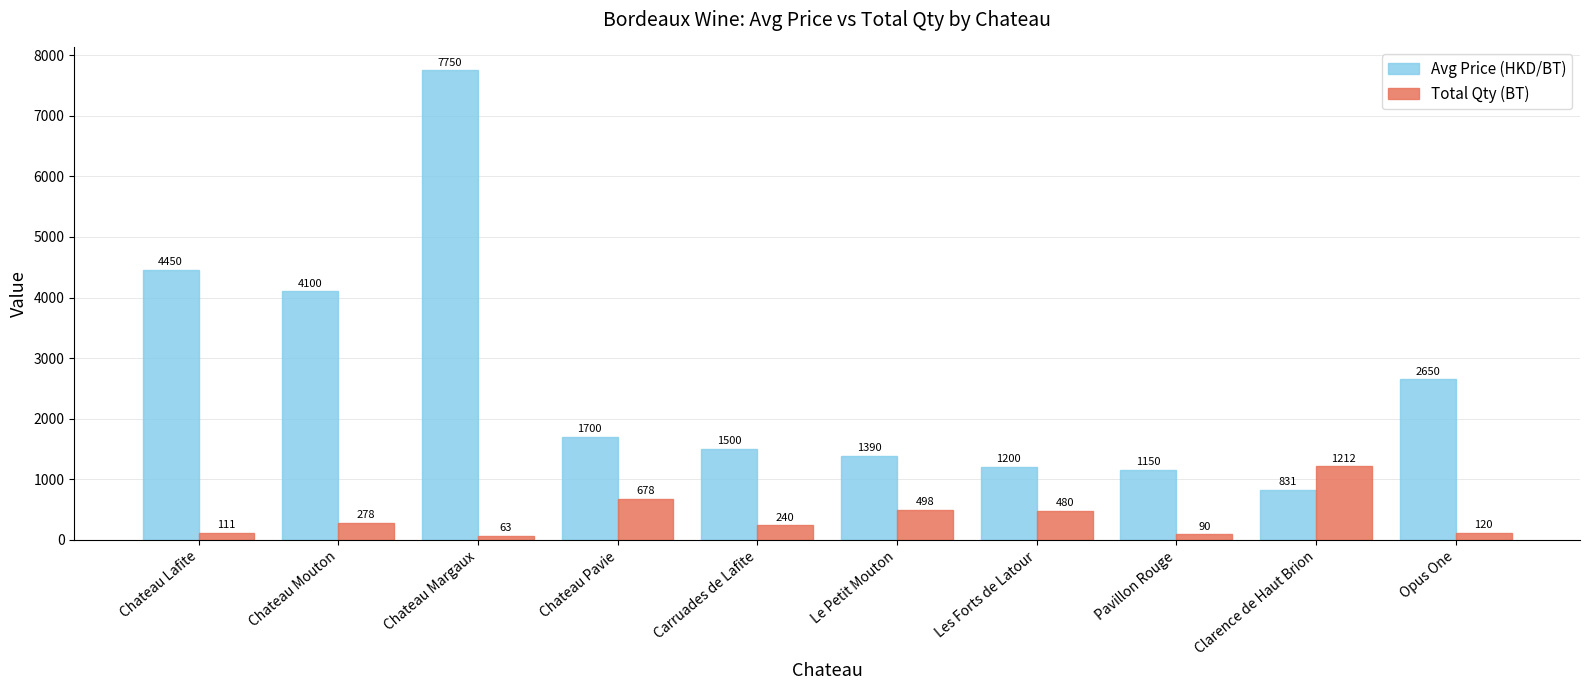

List the labels in order of Total Qty (BT) value, smallest first.

Chateau Margaux, Pavillon Rouge, Chateau Lafite, Opus One, Carruades de Lafite, Chateau Mouton, Les Forts de Latour, Le Petit Mouton, Chateau Pavie, Clarence de Haut Brion